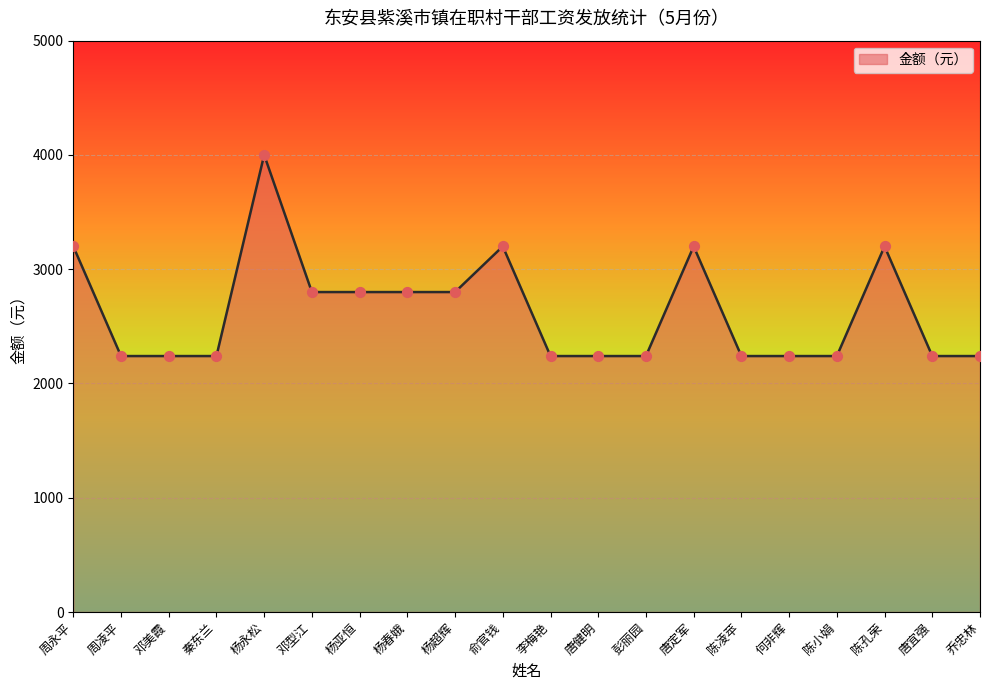

Which has a higher value, 杨亚恒 or 何非辉?

杨亚恒